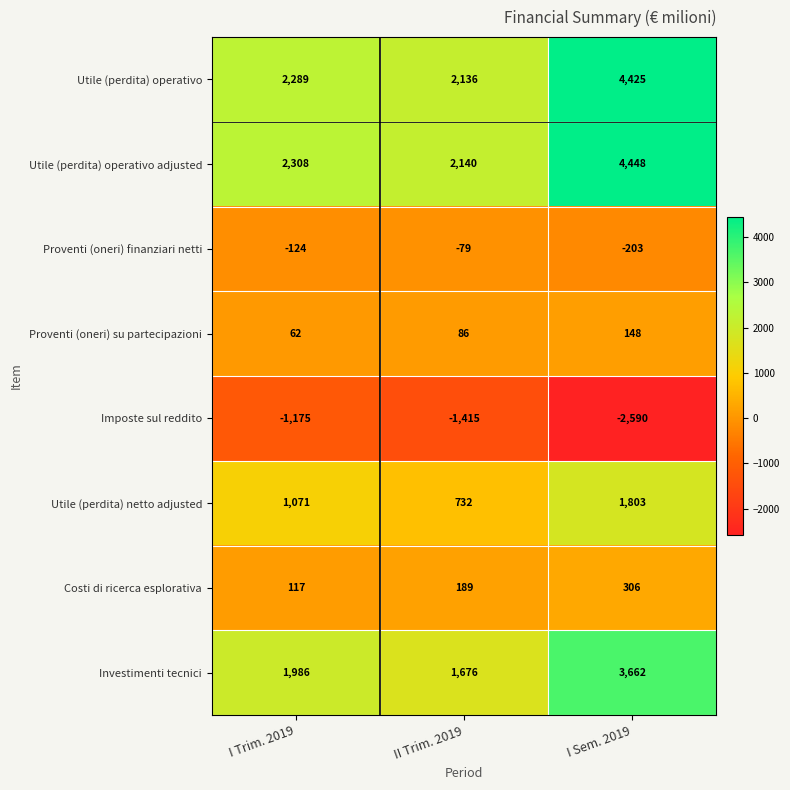

What is the sum of all Utile (perdita) netto adjusted values?

3606